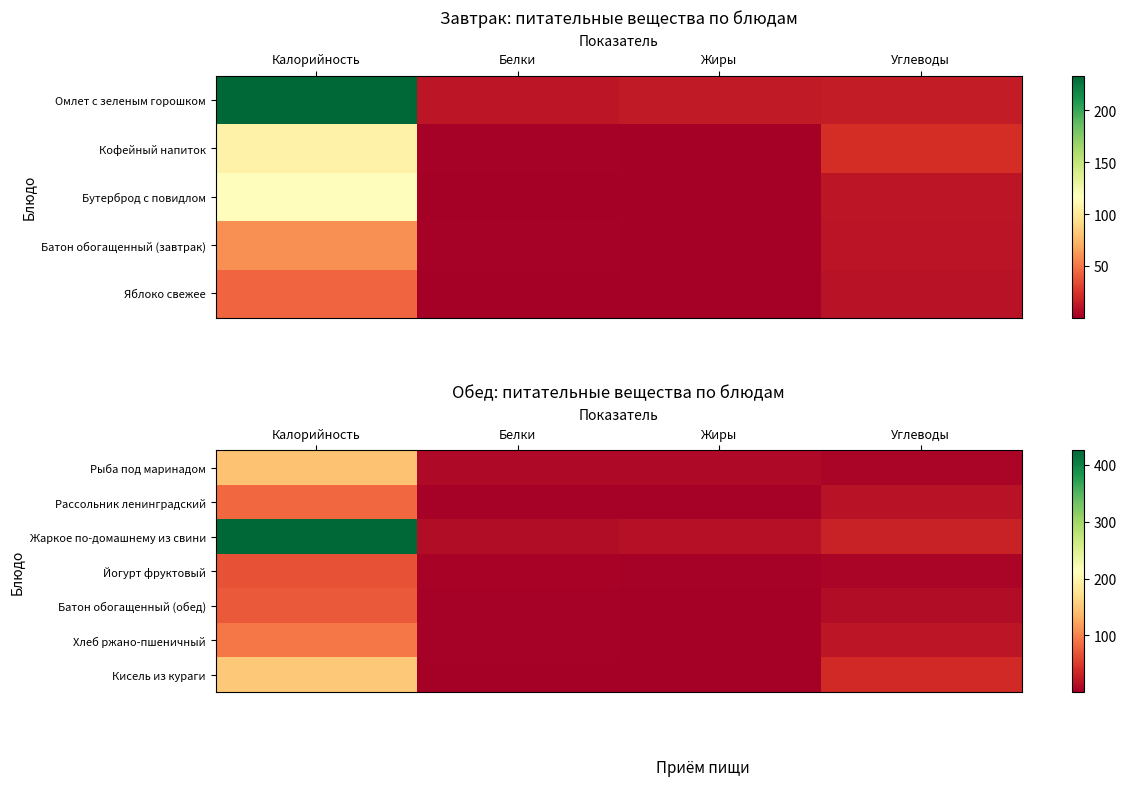

Which has a higher value, Углеводы or Калорийность?

Калорийность